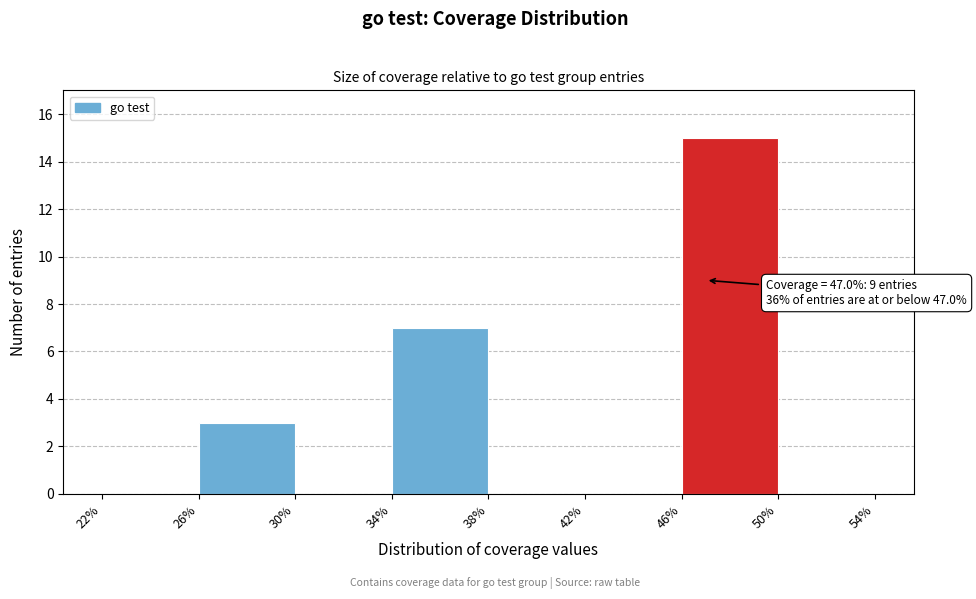

Which range on the x-axis has the tallest bar?

46% to 50%